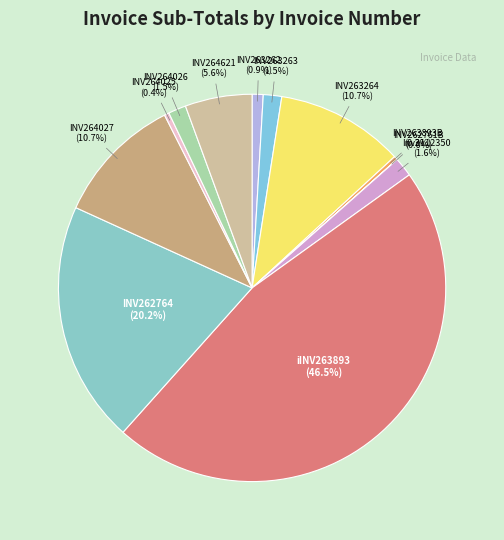

Rank the categories by value from highest to lowest.

iINV263893, INV262764, INV264027, INV263264, INV264621, Inv2112350, INV263263, INV264026, INV263262, INV264025, INV263893B, INV262761B